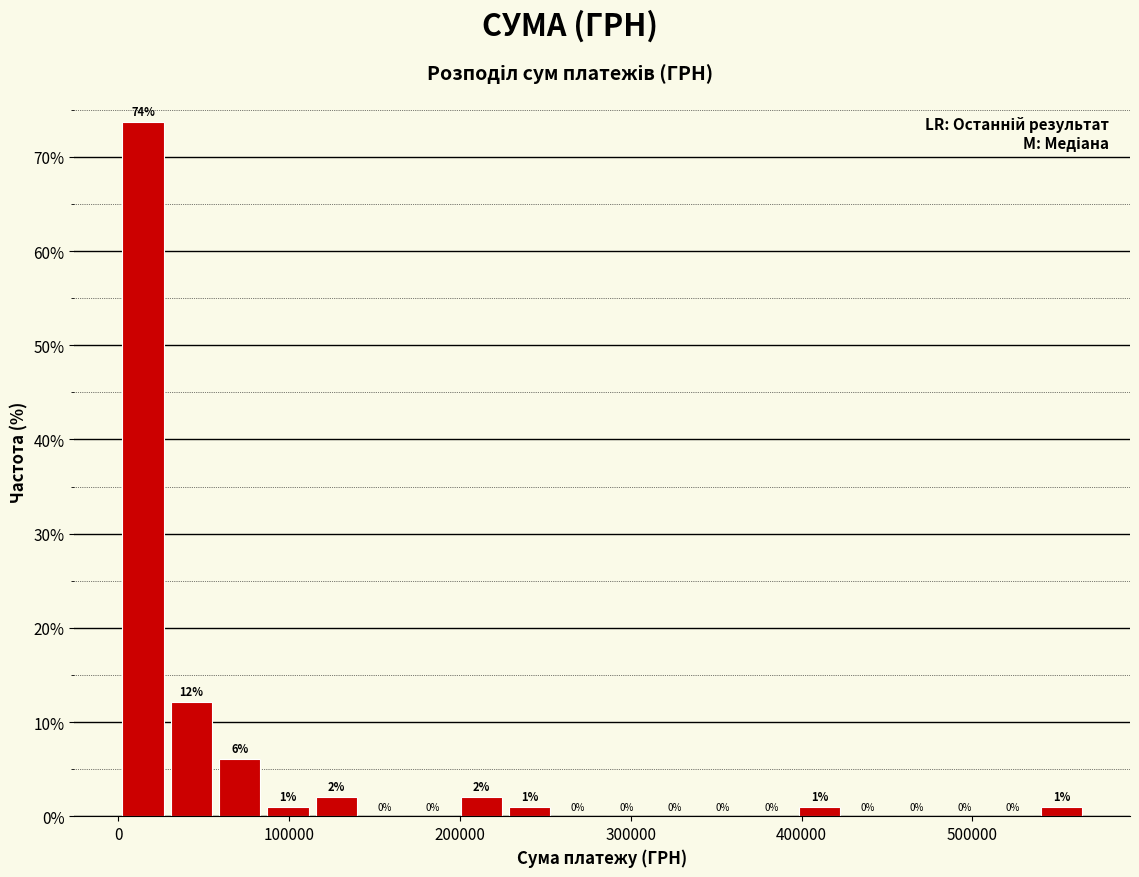

Around what value on the x-axis is the tallest bar? Give the approximate position of its centre, as read against the axis.

10000